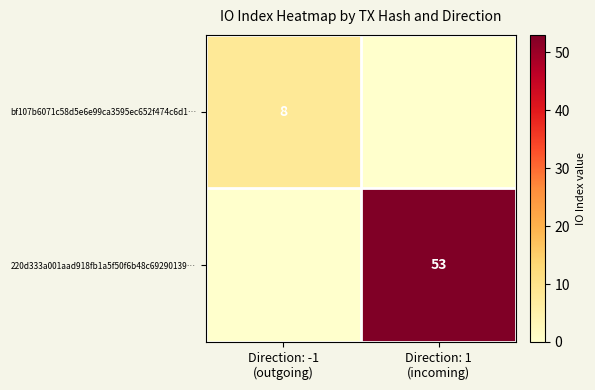

Rank the series by their average value, from lowest to highest.

bf107b6071c58d5e6e99ca3595ec652f474c6d1…, 220d333a001aad918fb1a5f50f6b48c69290139…